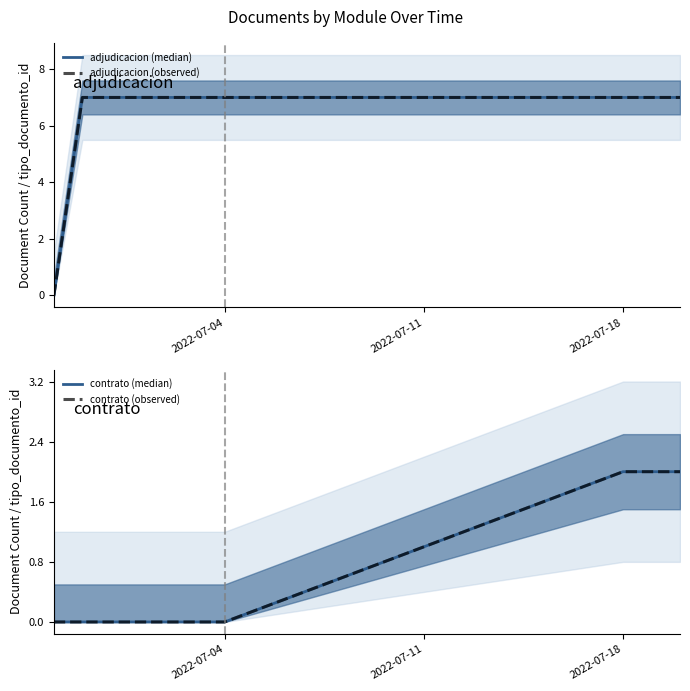

True or false: adjudicacion (median) and contrato (observed) cross at least once.

False